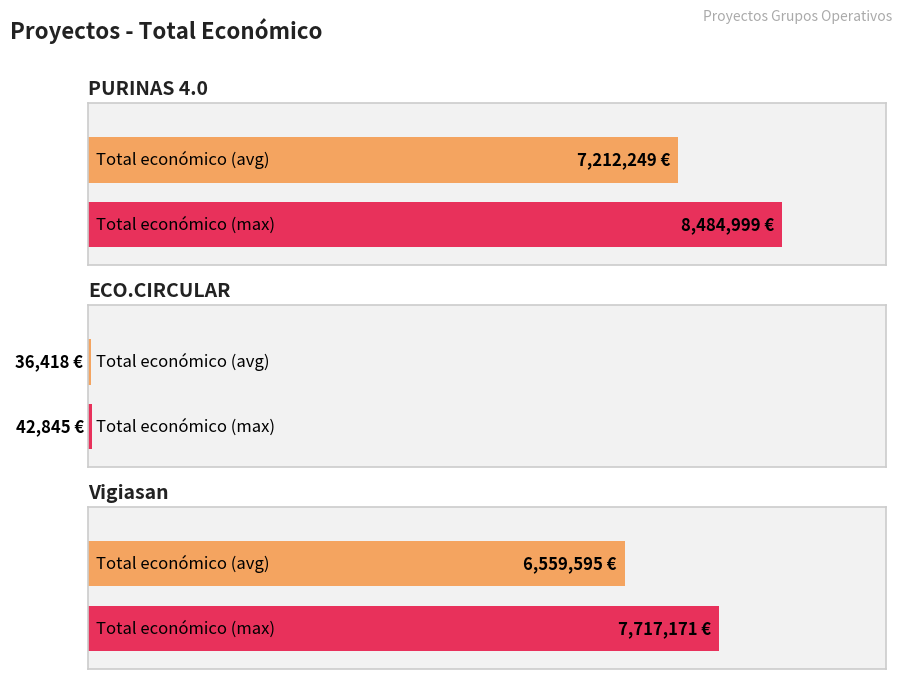

What is the change in value from PURINAS 4.0 to Vigiasan?

-767828